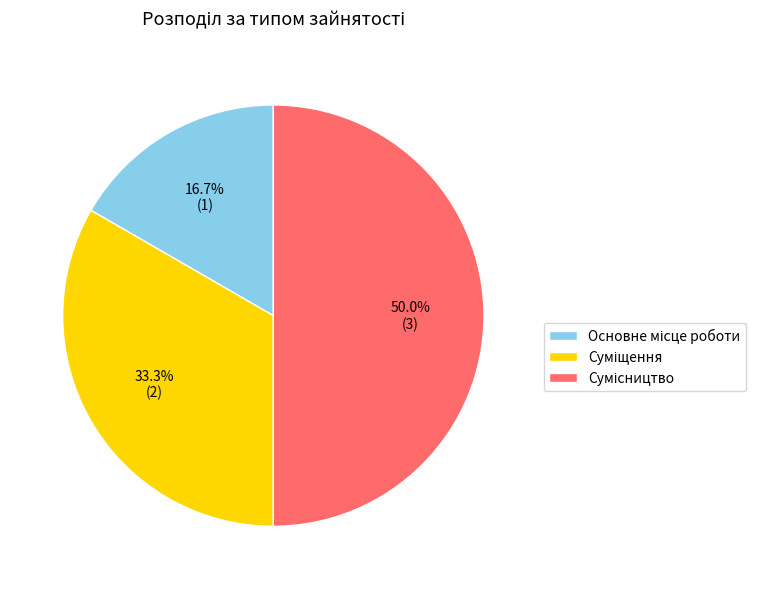

How many slices are in this pie chart?

3